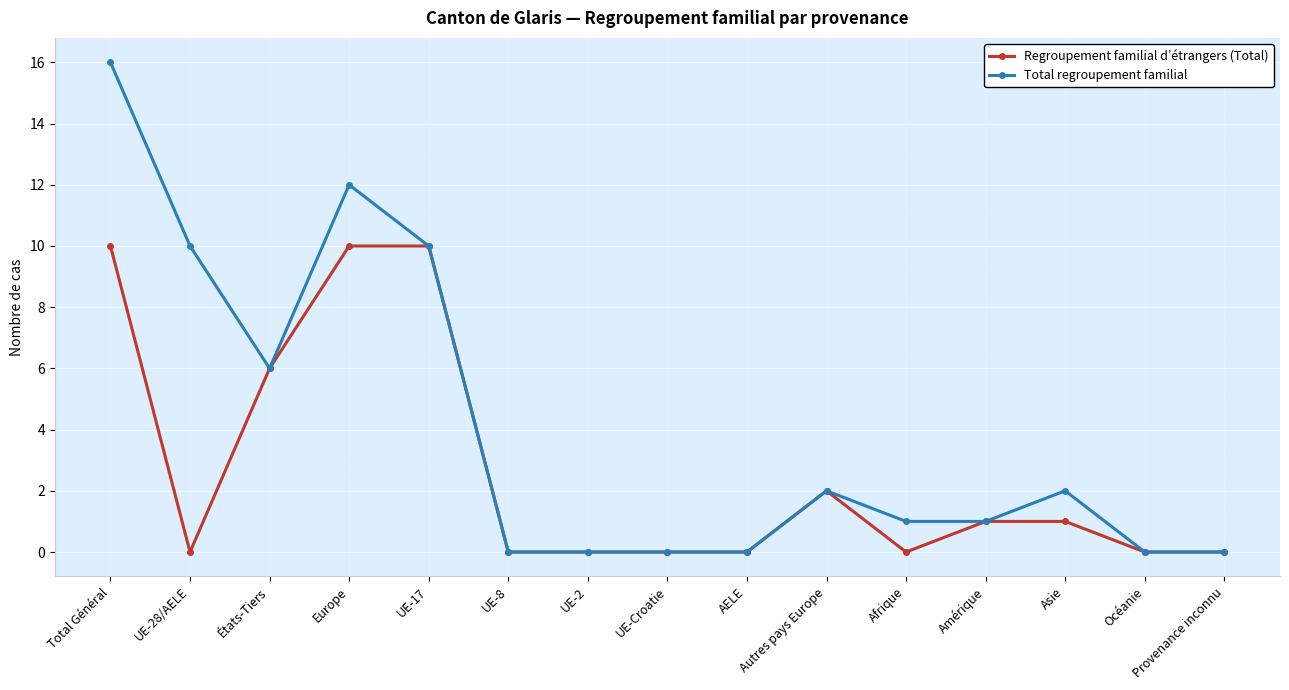

Is it true that Regroupement familial d’étrangers (Total) equals -7 at UE-28/AELE?

False